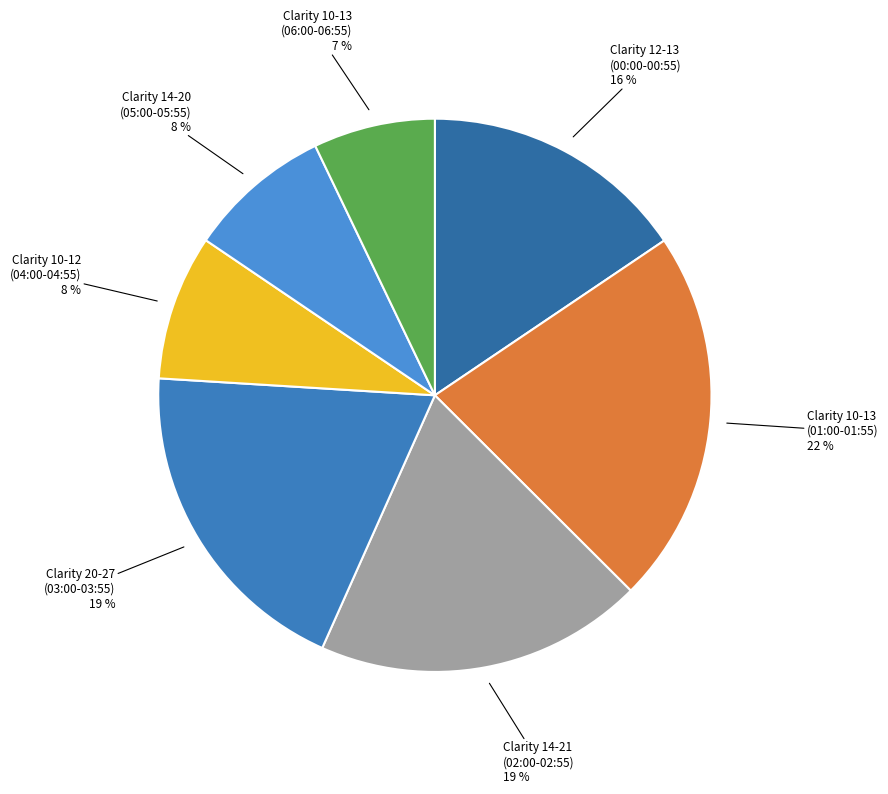

Count the number of slices in the pie.

7